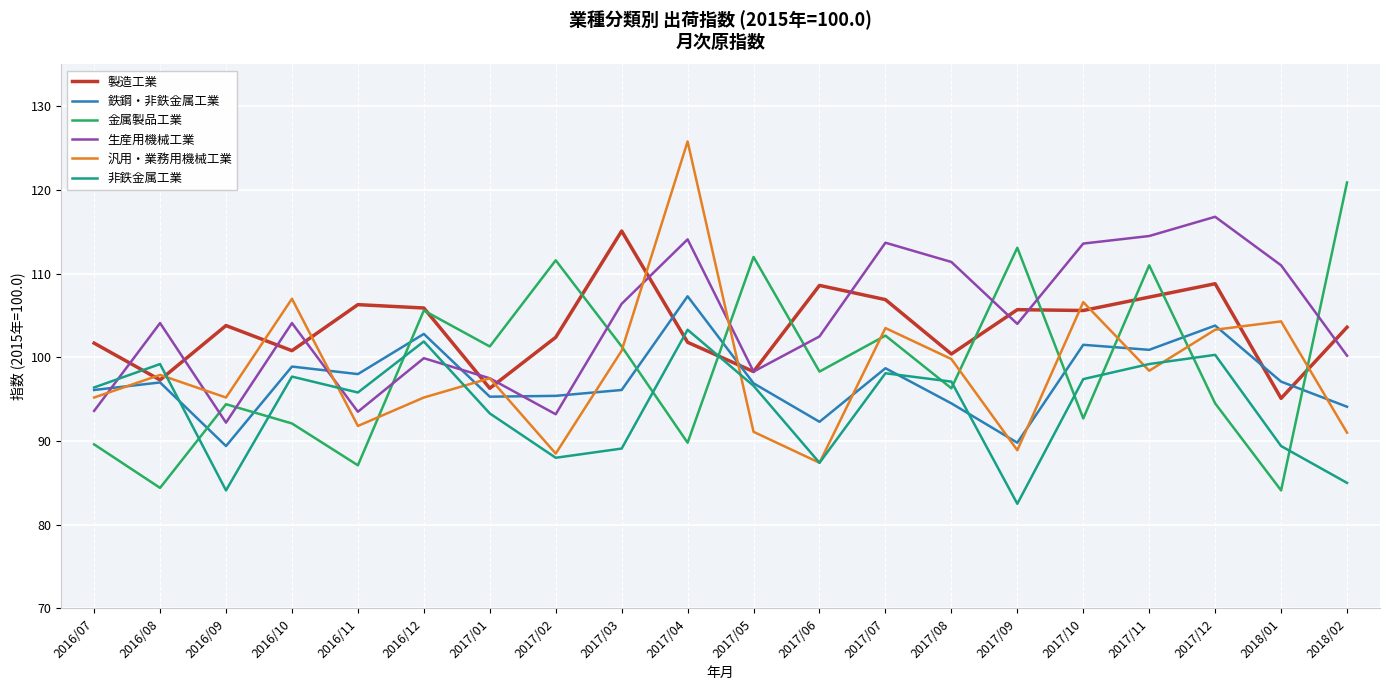

What is the total value across all series at 2016/10?

600.6